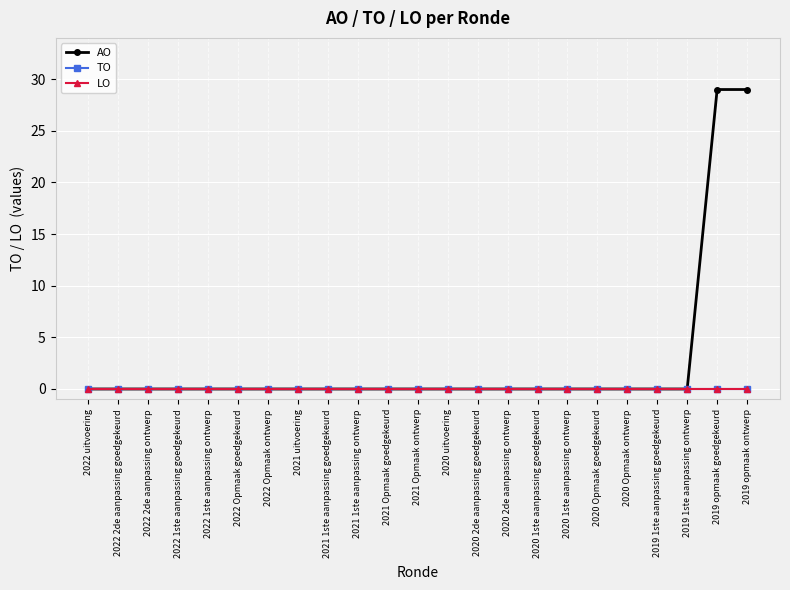

Which series changed the most between 2022 Opmaak ontwerp and 2020 2de aanpassing goedgekeurd?

AO